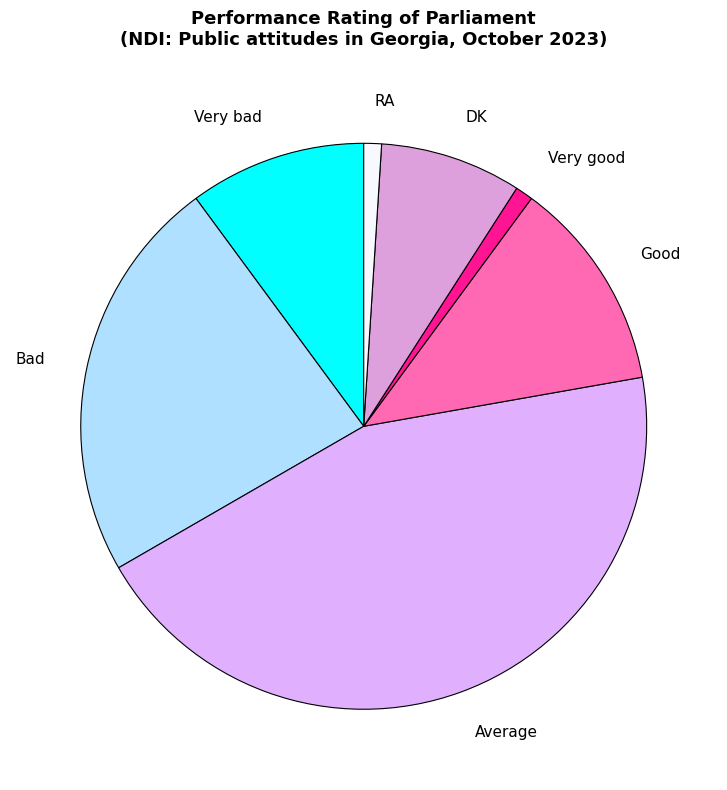

How many segments does this pie chart have?

7